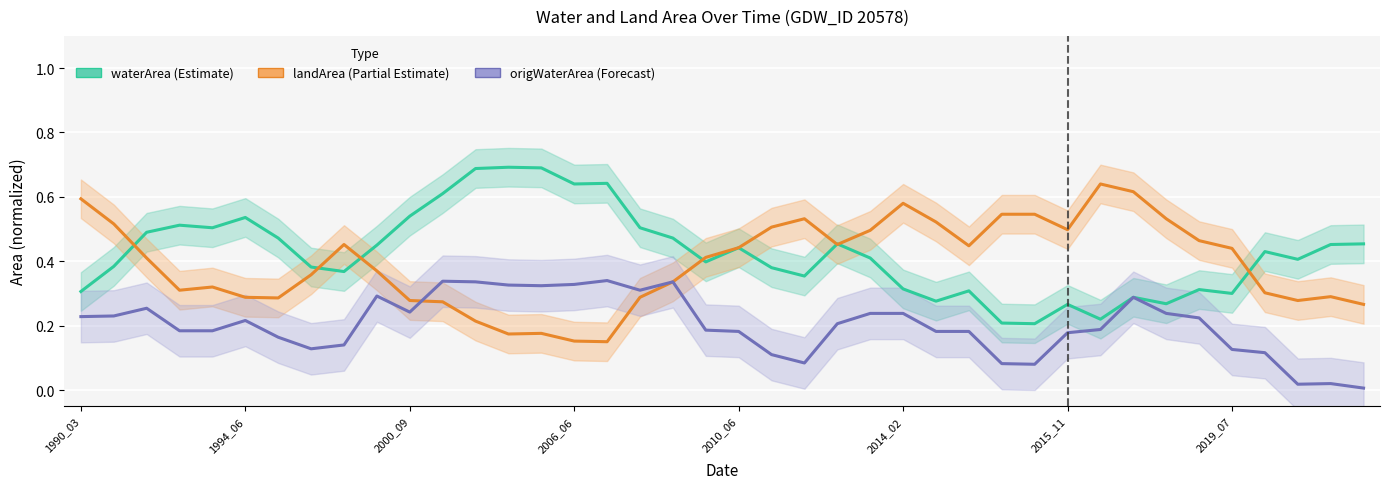

What is the value of the origWaterArea (Forecast) point at the 22nd from the left?

0.1